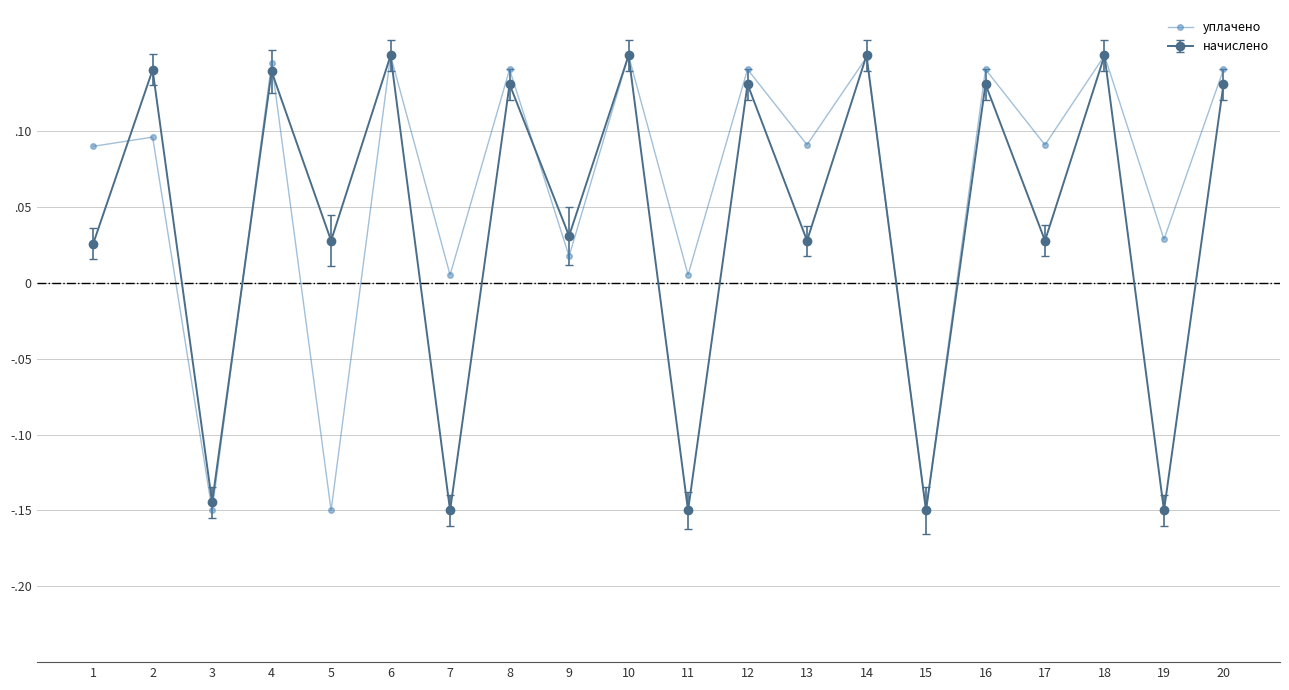

Which label corresponds to the largest value in the chart?

6